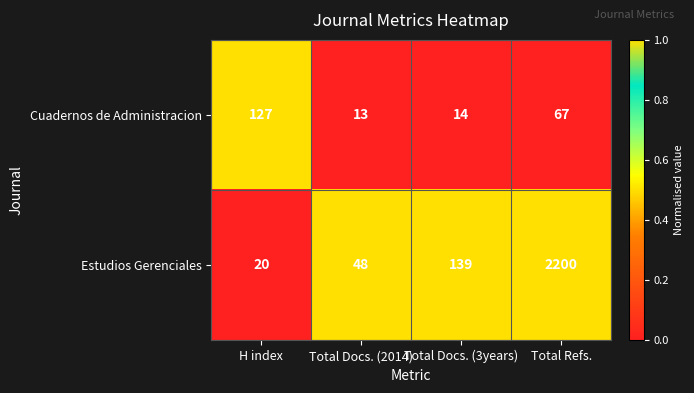

The value of Cuadernos de Administracion at Total Docs. (2014) is 9. True or false?

False